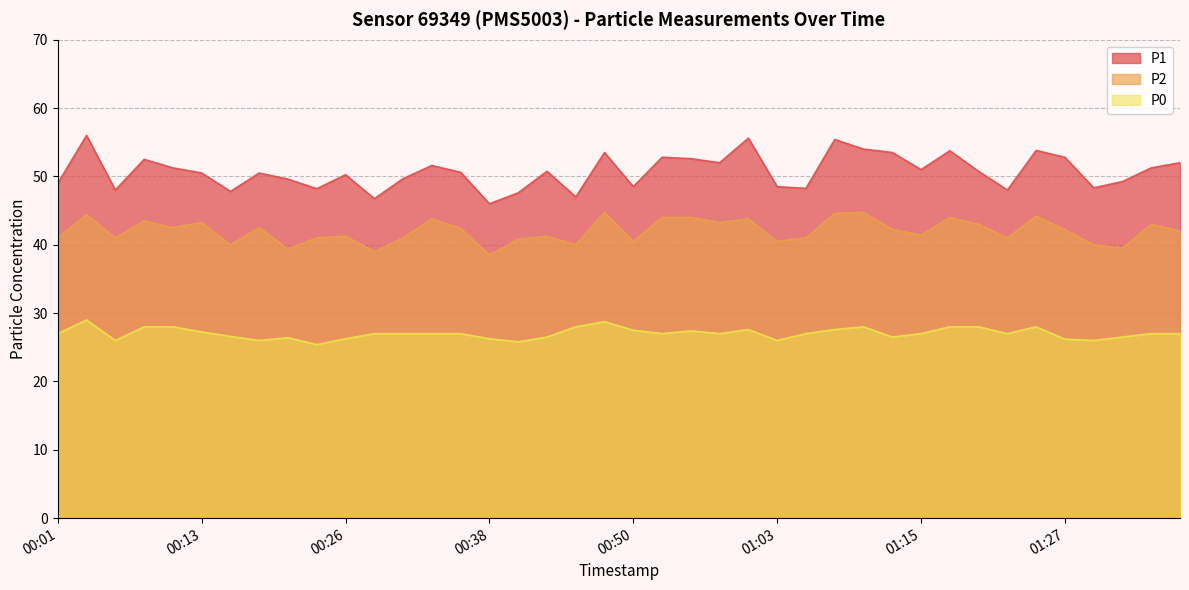

What is the label of the 10th point from the right?

01:15